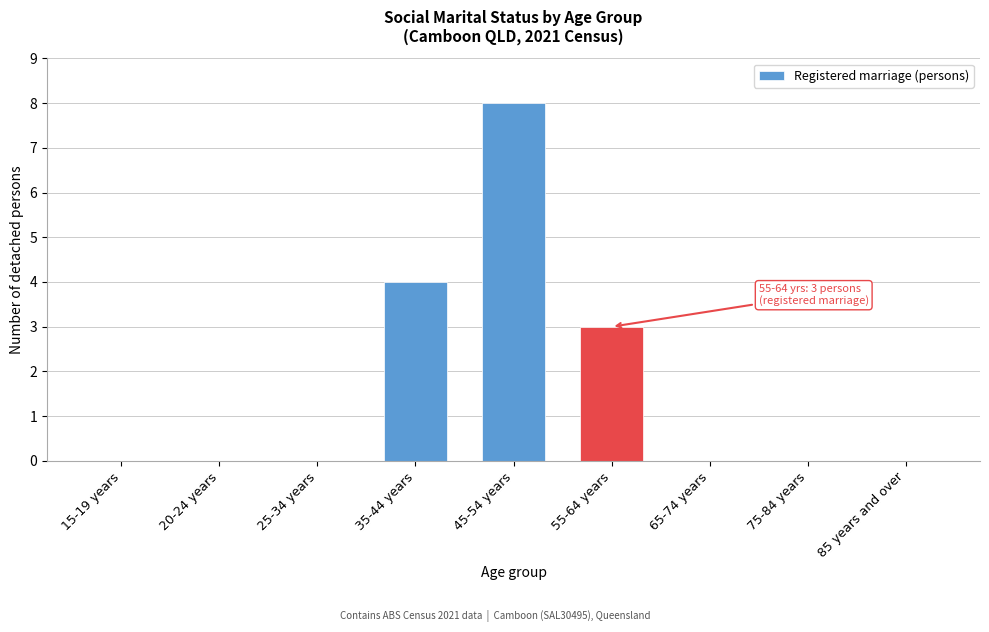

Reading right to left, what are all the values shown in this chart?

85 years and over=0	75-84 years=0	65-74 years=0	55-64 years=3	45-54 years=8	35-44 years=4	25-34 years=0	20-24 years=0	15-19 years=0